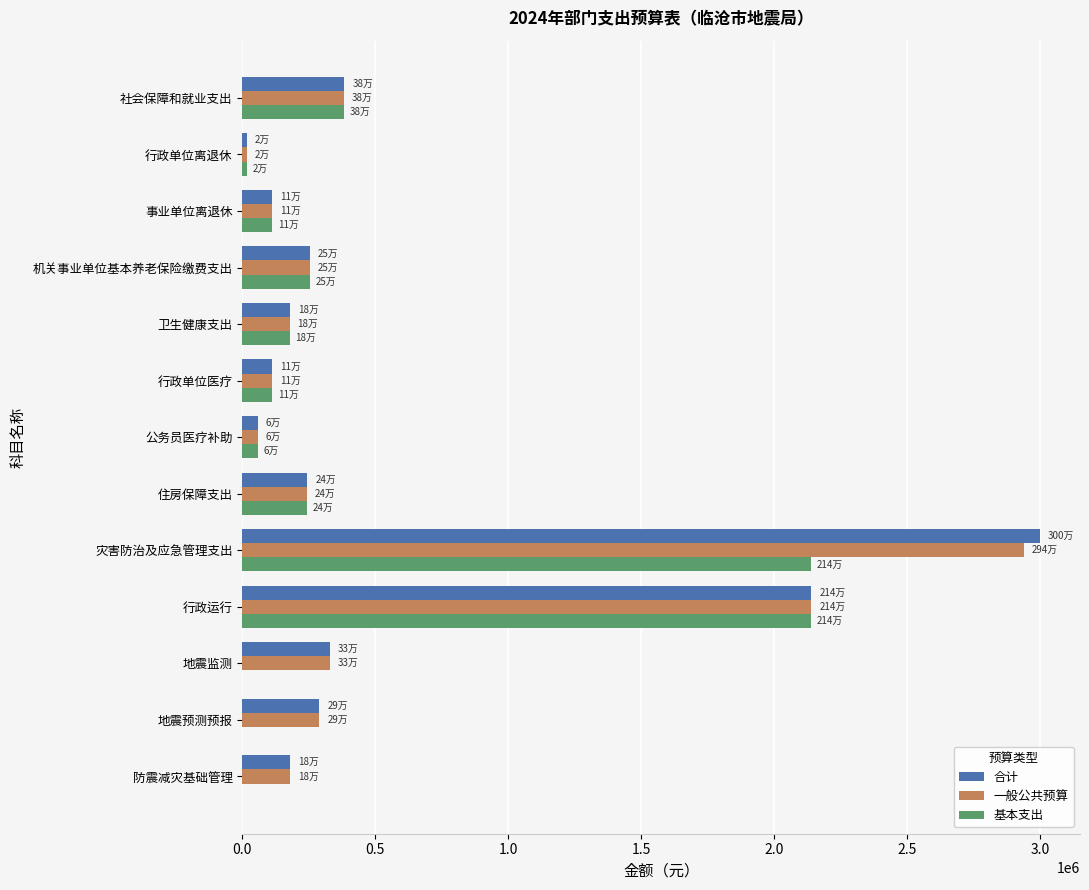

What is the sum of the 基本支出 values at 行政单位医疗 and 行政运行?

2252490.0